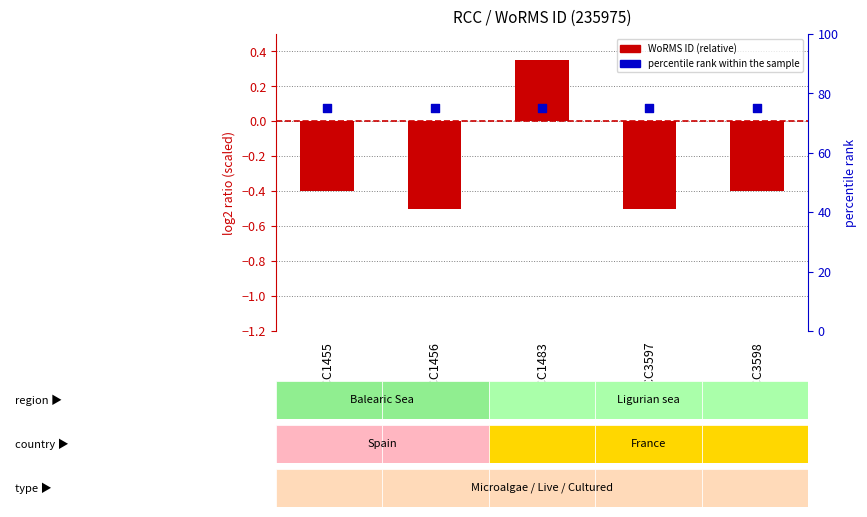

What are all the series names shown in the legend?

WoRMS ID (relative), percentile rank within the sample